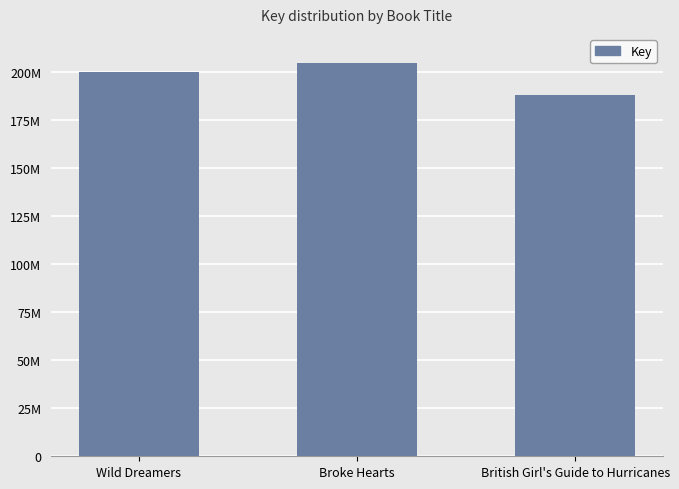

Are the bars horizontal?

No